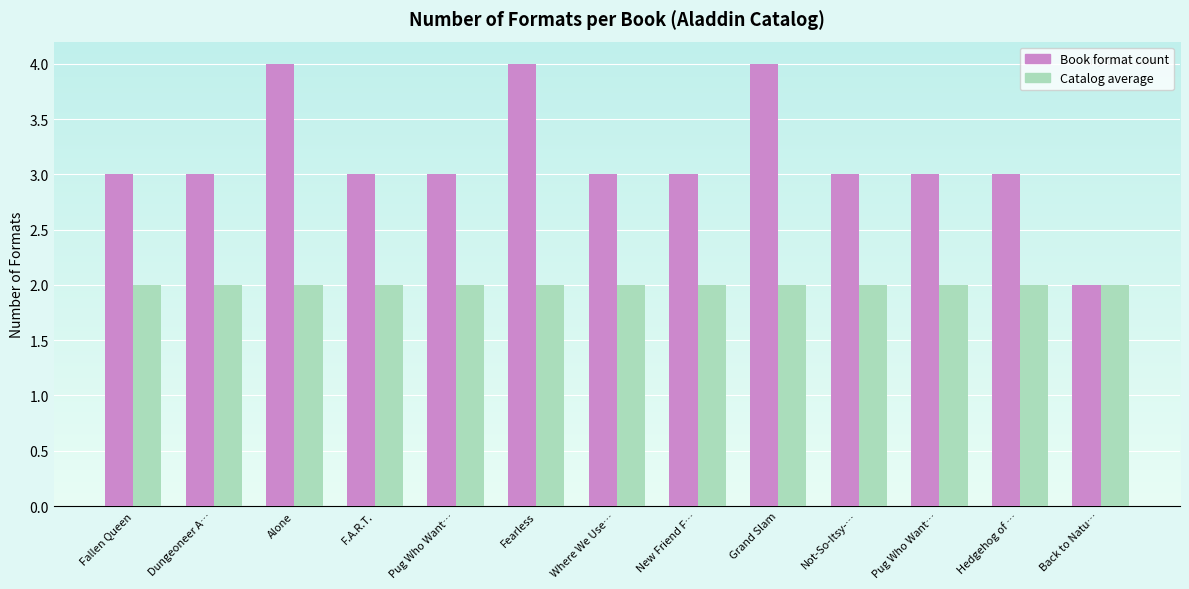

Count the number of categories in the chart.

13